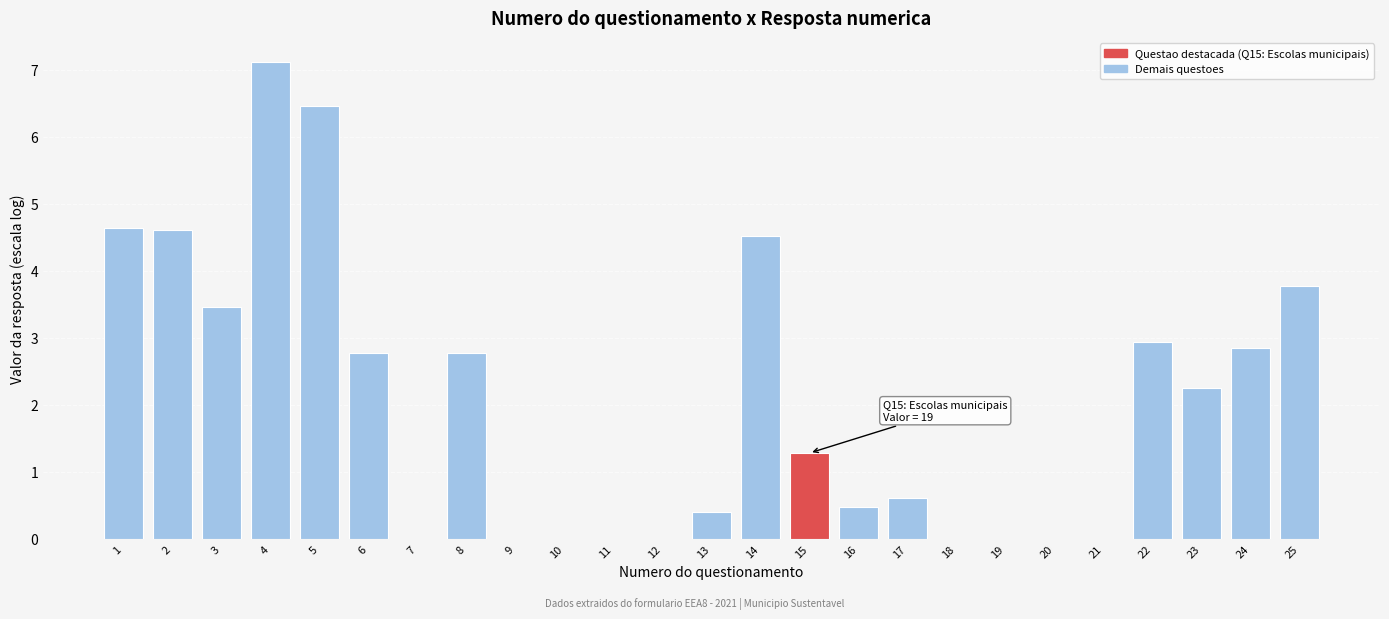

Reading right to left, what are all the values shown in this chart?

25=3.8	24=2.8	23=2.2	22=2.9	21=0.0	20=0.0	19=0.0	18=0.0	17=0.6	16=0.5	15=1.3	14=4.5	13=0.4	12=0.0	11=0.0	10=0.0	9=0.0	8=2.8	7=0.0	6=2.8	5=6.5	4=7.1	3=3.5	2=4.6	1=4.6